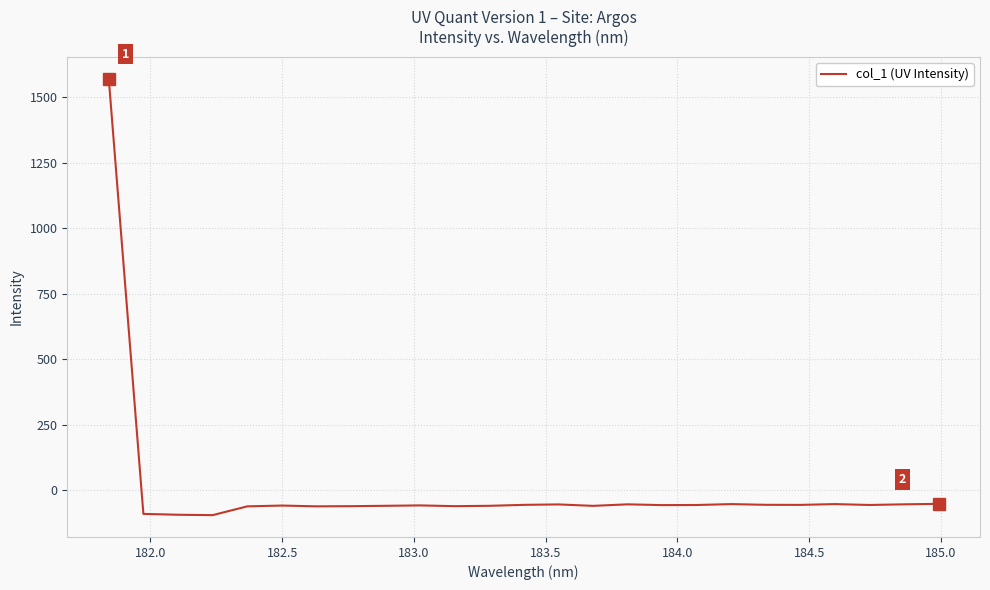

What is the difference between the second highest and minimum values?

43.2